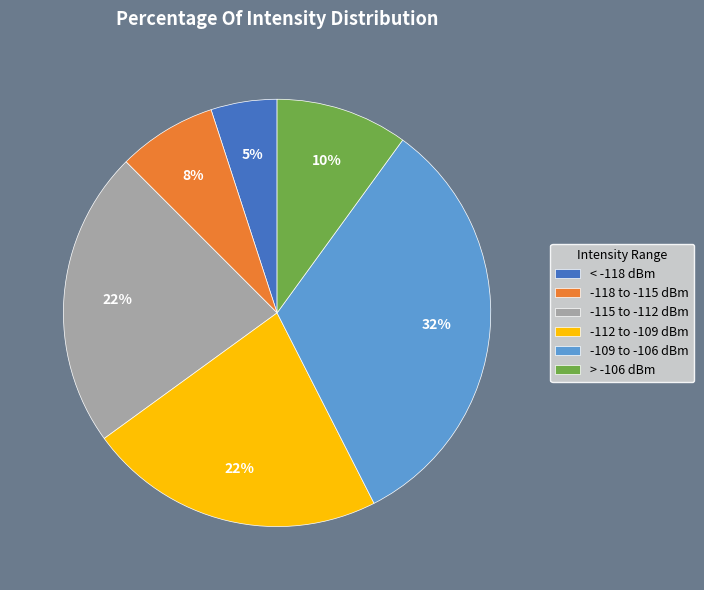

Combined, do -112 to -109 dBm and -118 to -115 dBm account for over 50%?

No